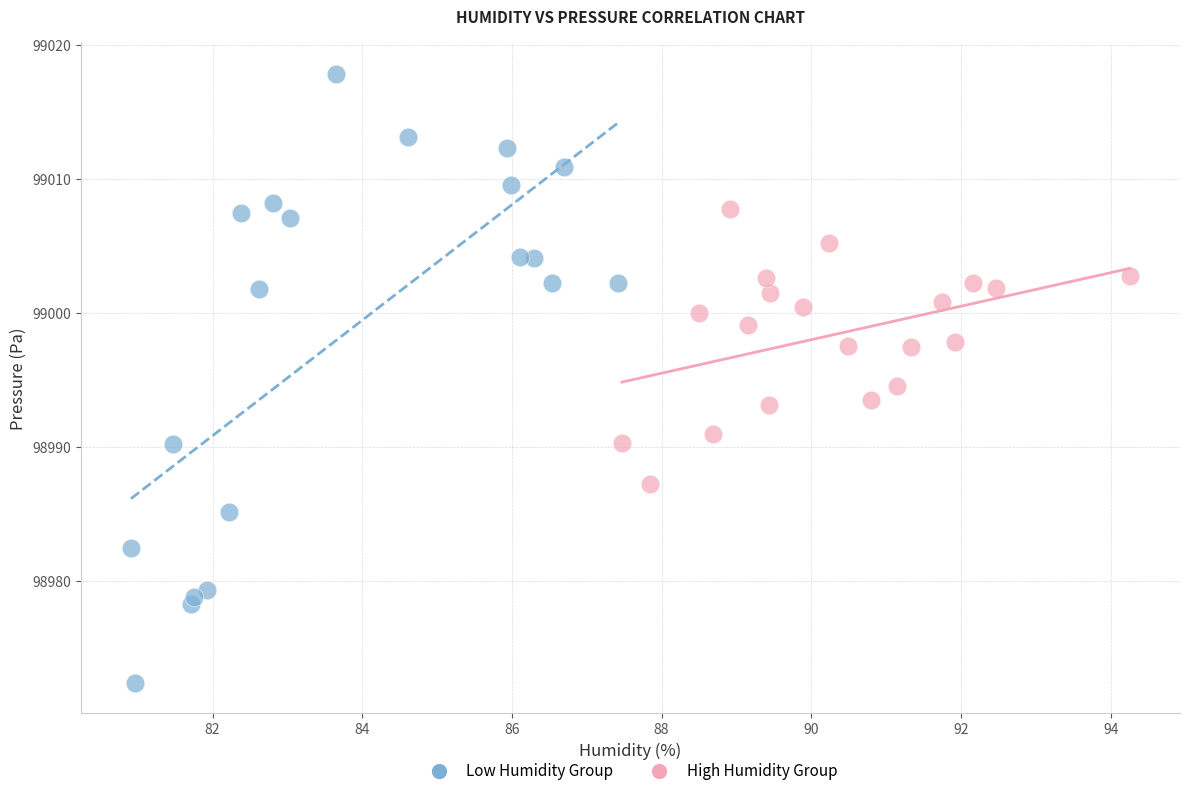

Which series has the largest Y range (max minus min)?

Low Humidity Group